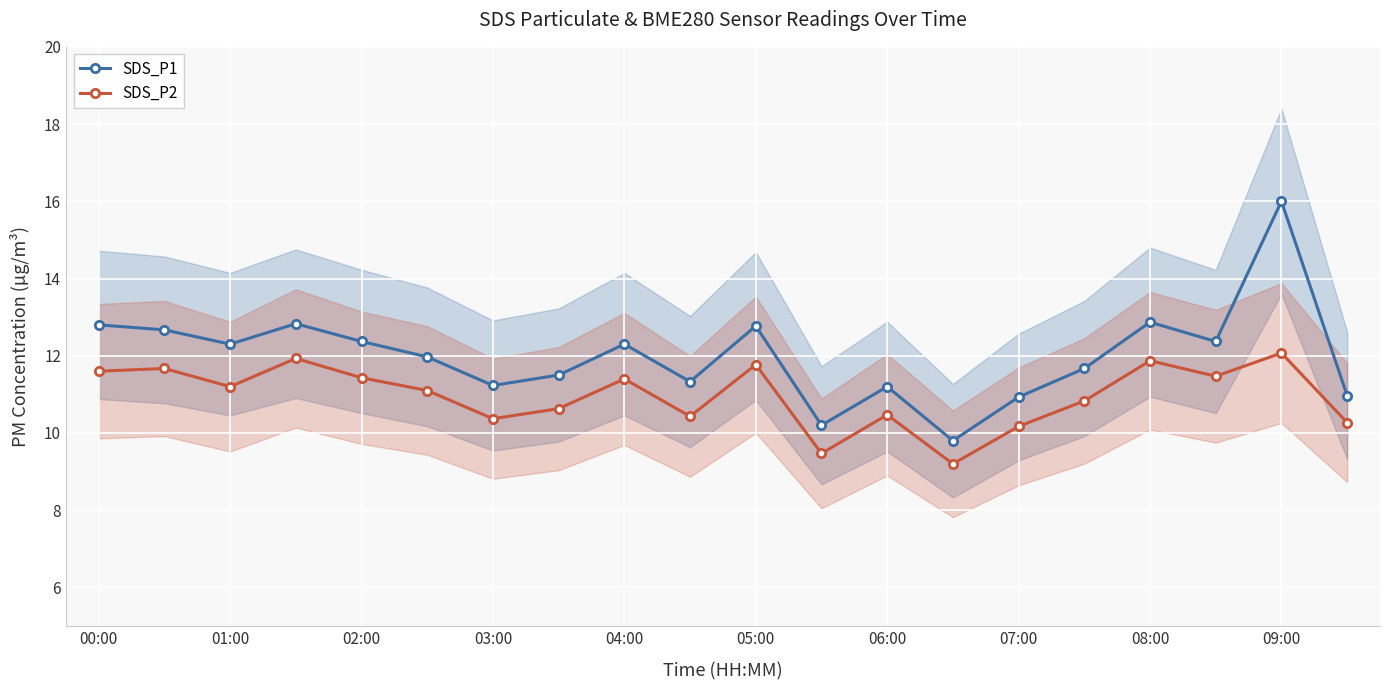

True or false: SDS_P1 has a value of 7.0 at 01:00.

False